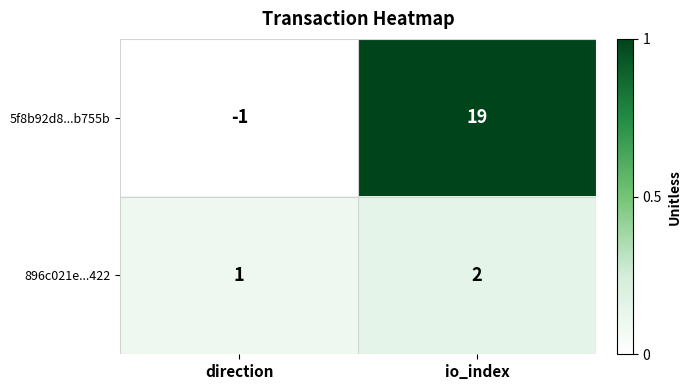

Which category has the highest value across all series?

io_index